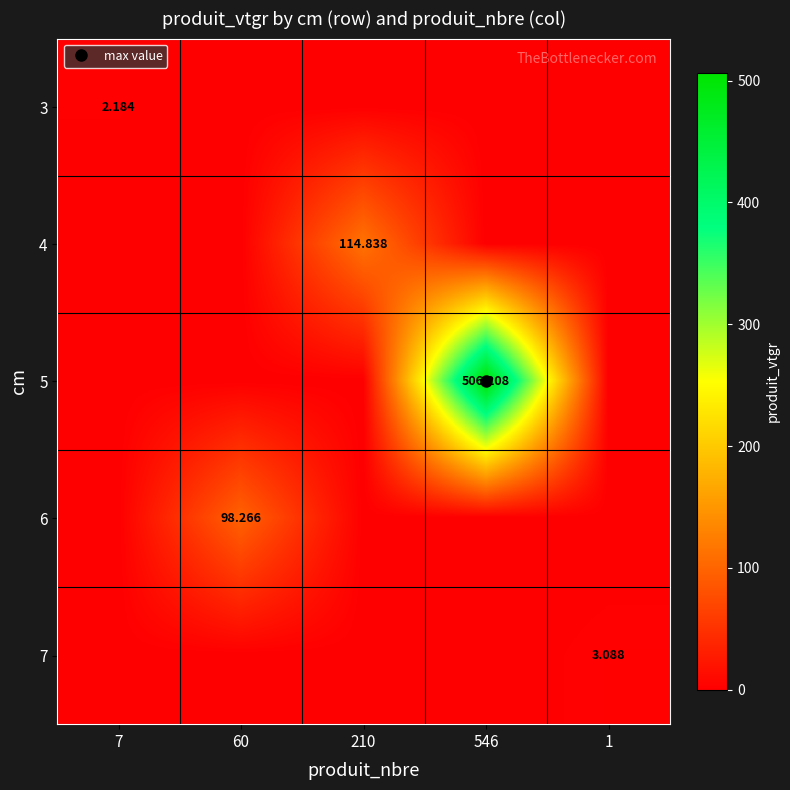

Is the value of 5 at 1 greater than the value of 3 at 210?

No